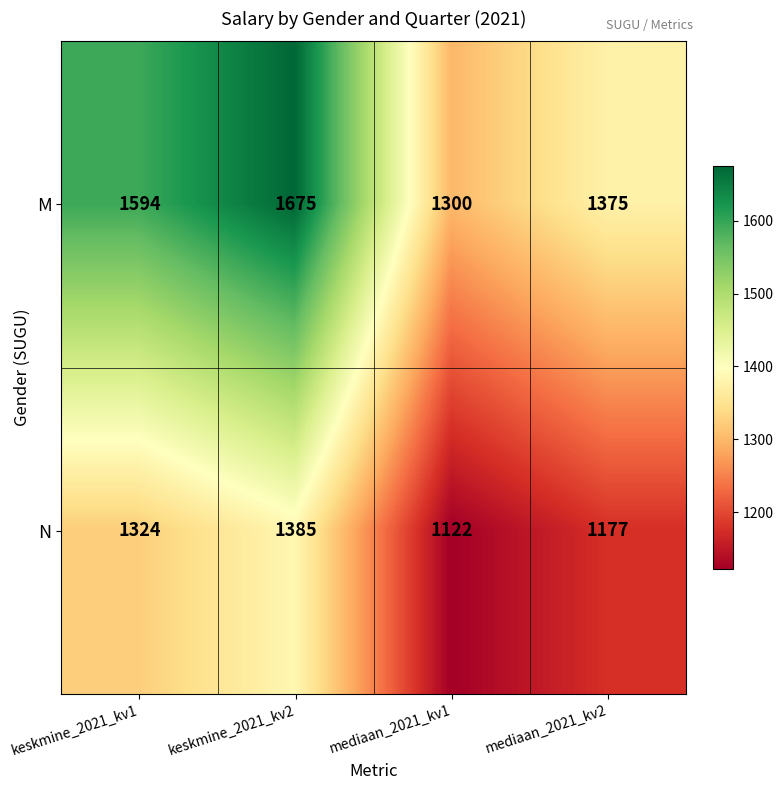

The value of M at mediaan_2021_kv1 is 2336. True or false?

False